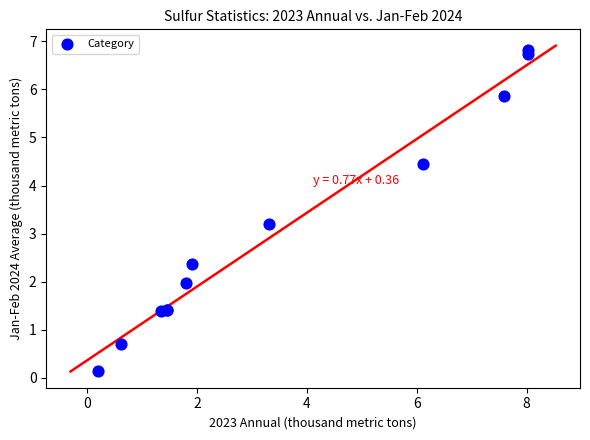

What Y value in the scatter plot is closest to 3?

3.2